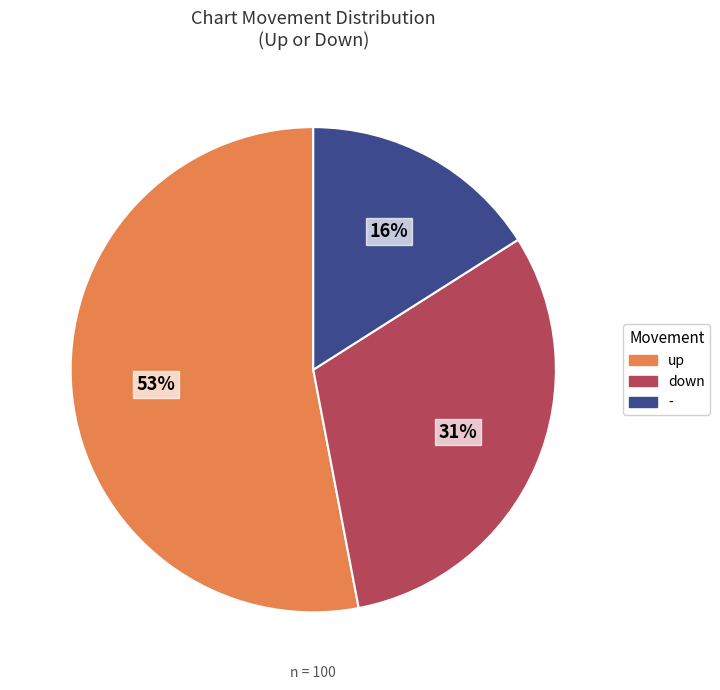

To the nearest percent, what is the average slice percentage?

33%